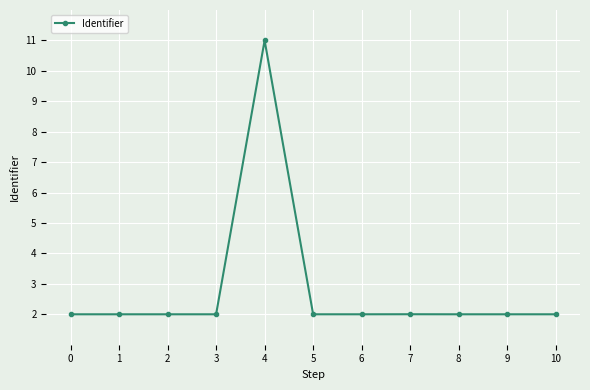

What is the smallest value displayed?

2.0